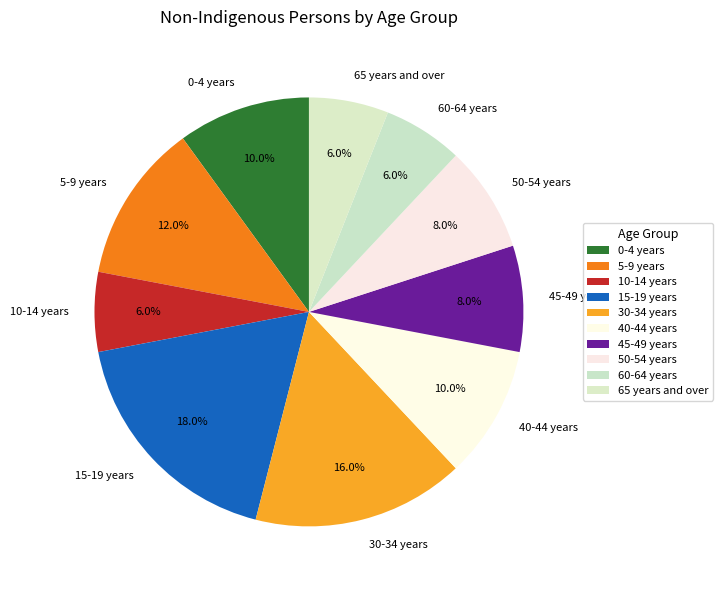

Does 30-34 years account for over 50% of the chart?

No